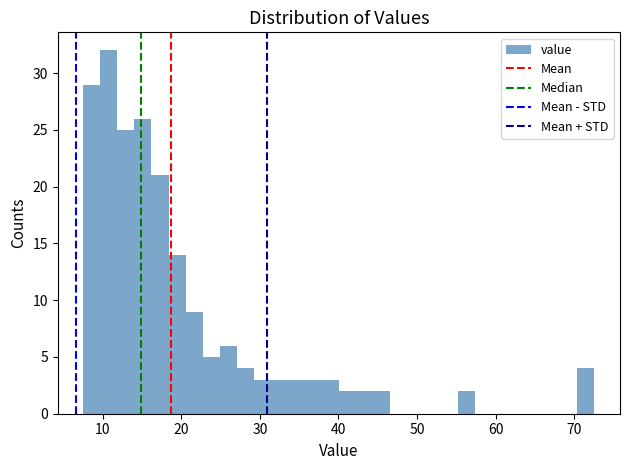

Around what value on the x-axis is the tallest bar? Give the approximate position of its centre, as read against the axis.

11